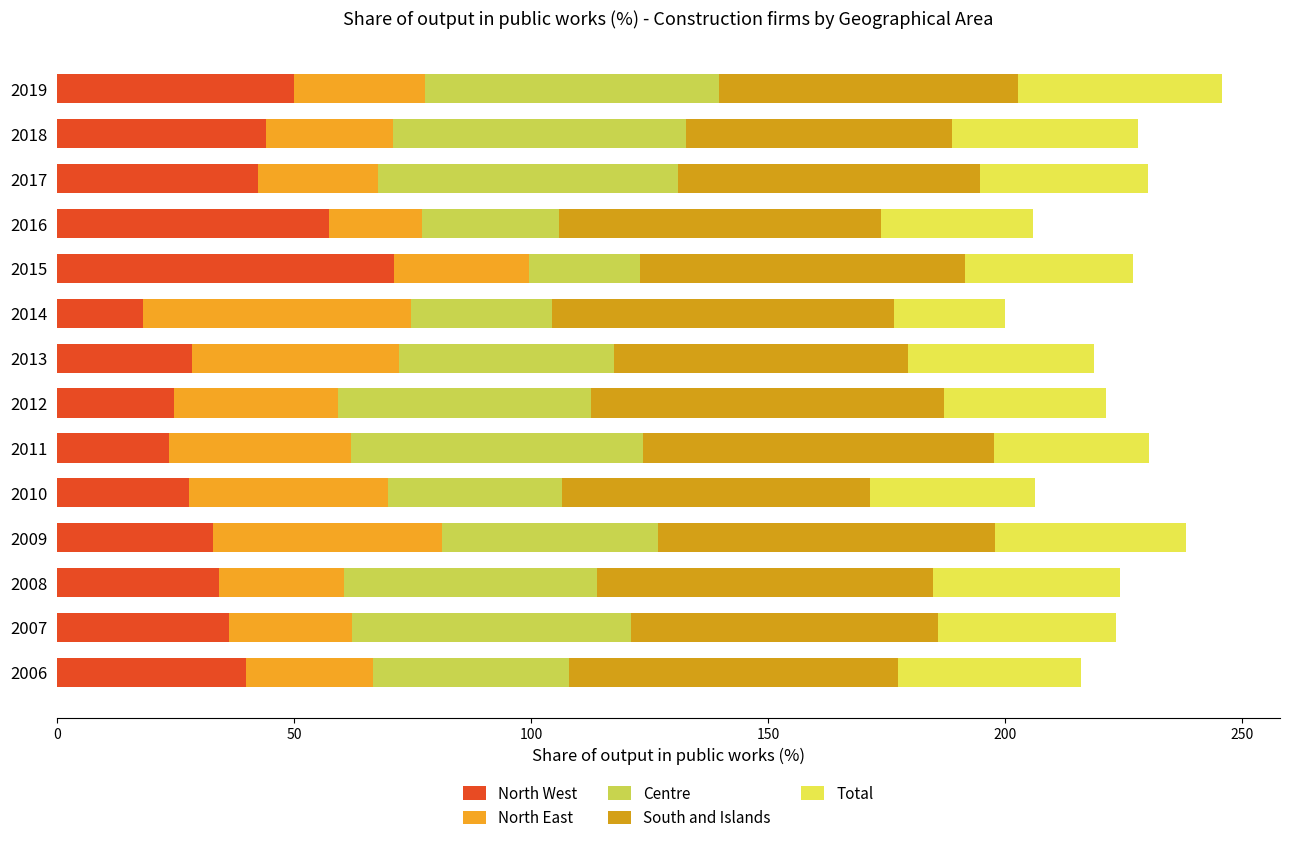

What is the sum of all North West values?

530.6